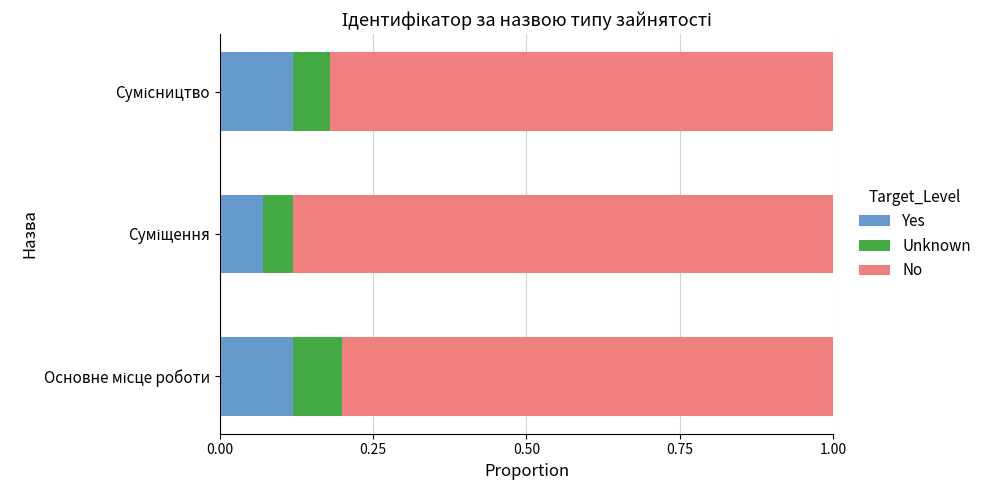

How many Yes values are between 0 and 1?

3